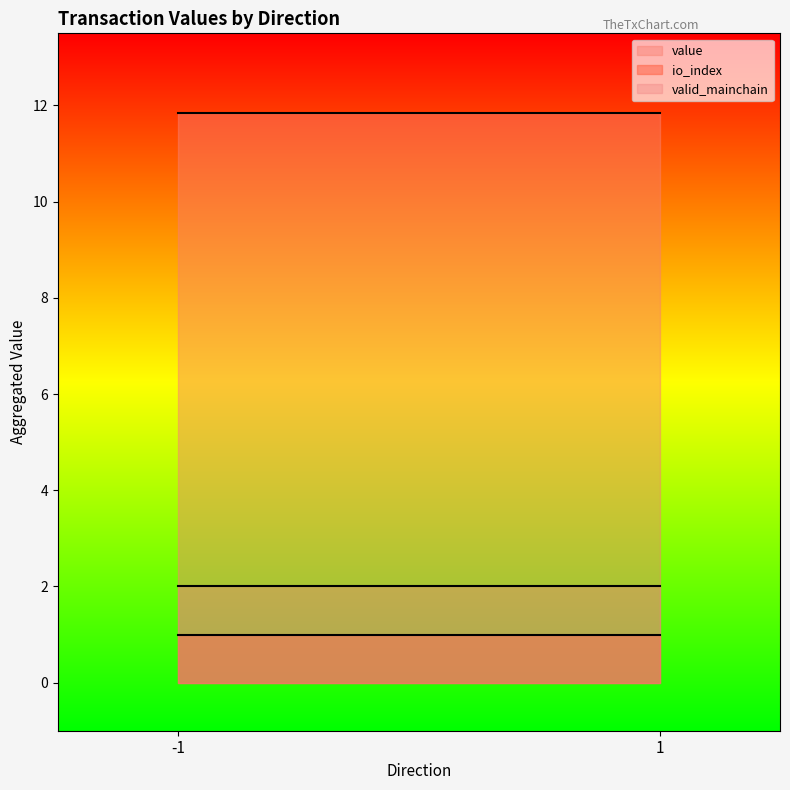

List the series in order of their peak value, highest first.

value, valid_mainchain, io_index